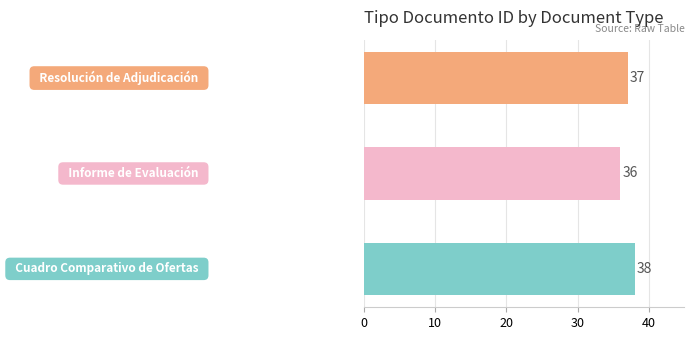

What is the smallest value displayed?

36